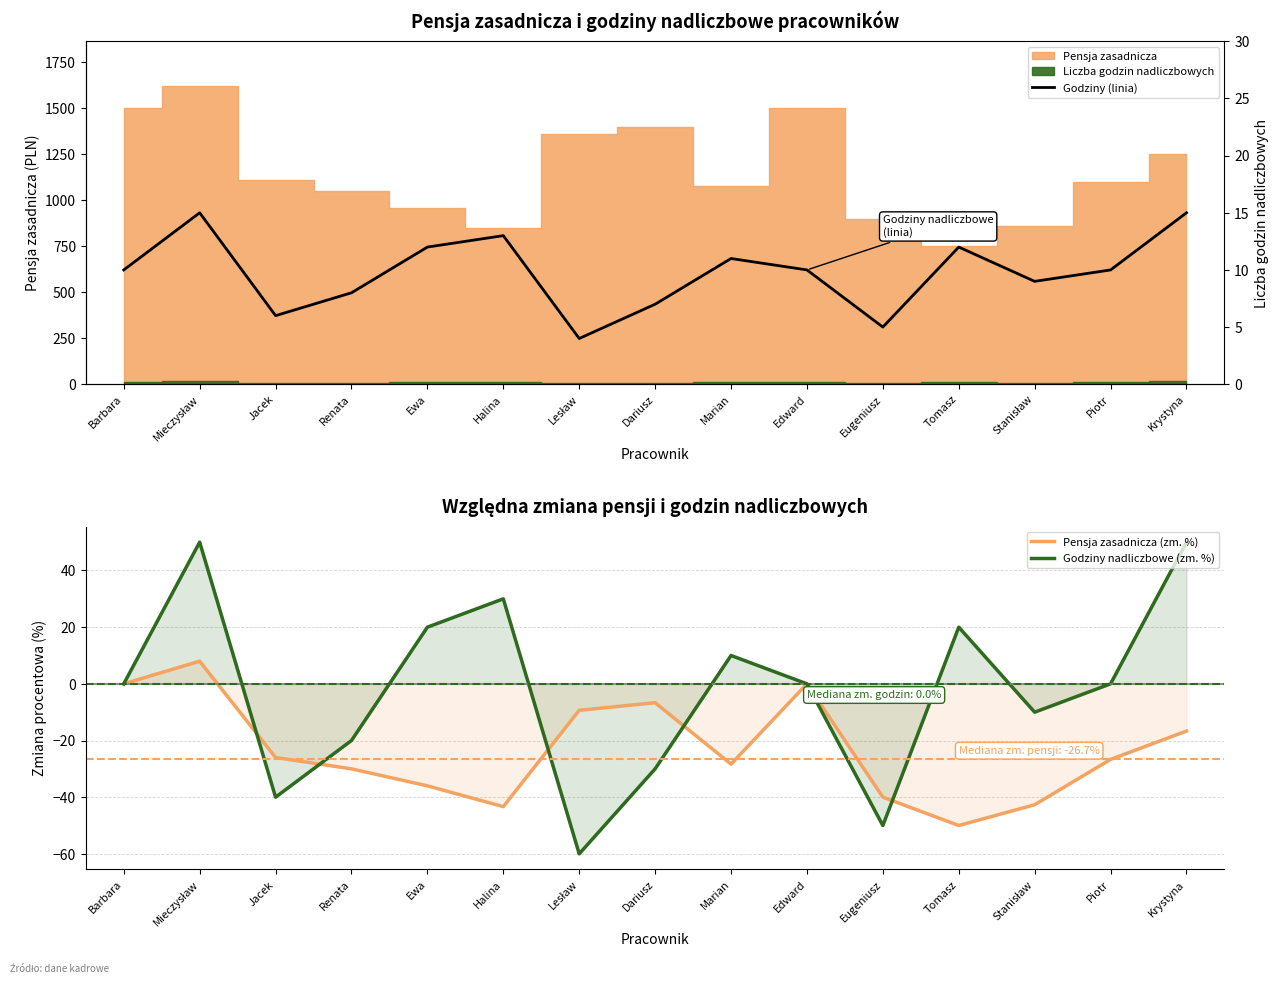

Rank the categories by Godziny nadliczbowe (zm. %) value from lowest to highest.

Lesław, Eugeniusz, Jacek, Dariusz, Renata, Stanisław, Barbara, Edward, Piotr, Marian, Ewa, Tomasz, Halina, Mieczysław, Krystyna